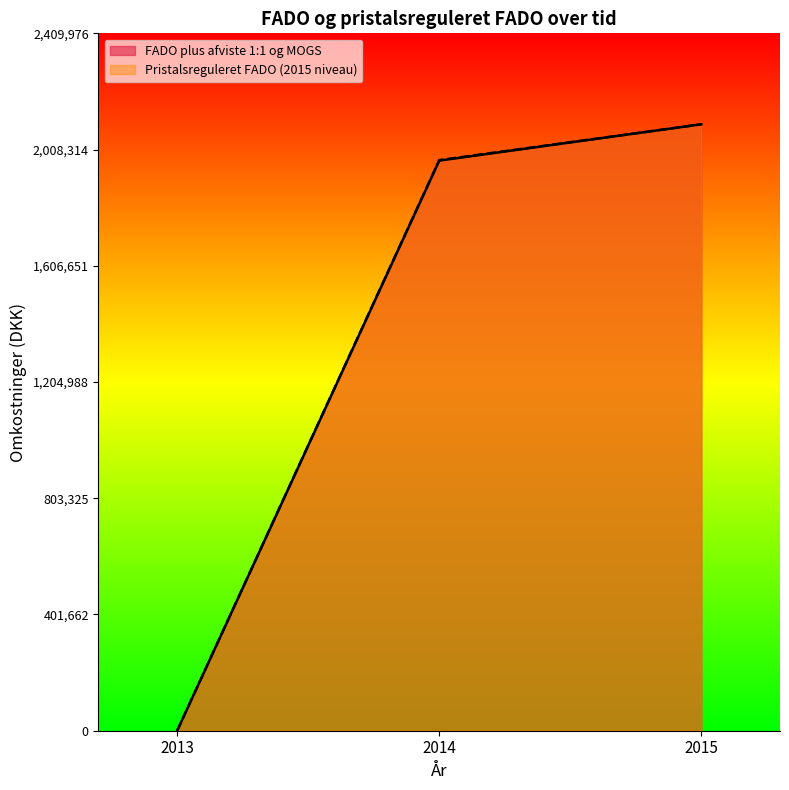

What is the average value of the FADO plus afviste 1:1 og MOGS series?

1355291.7